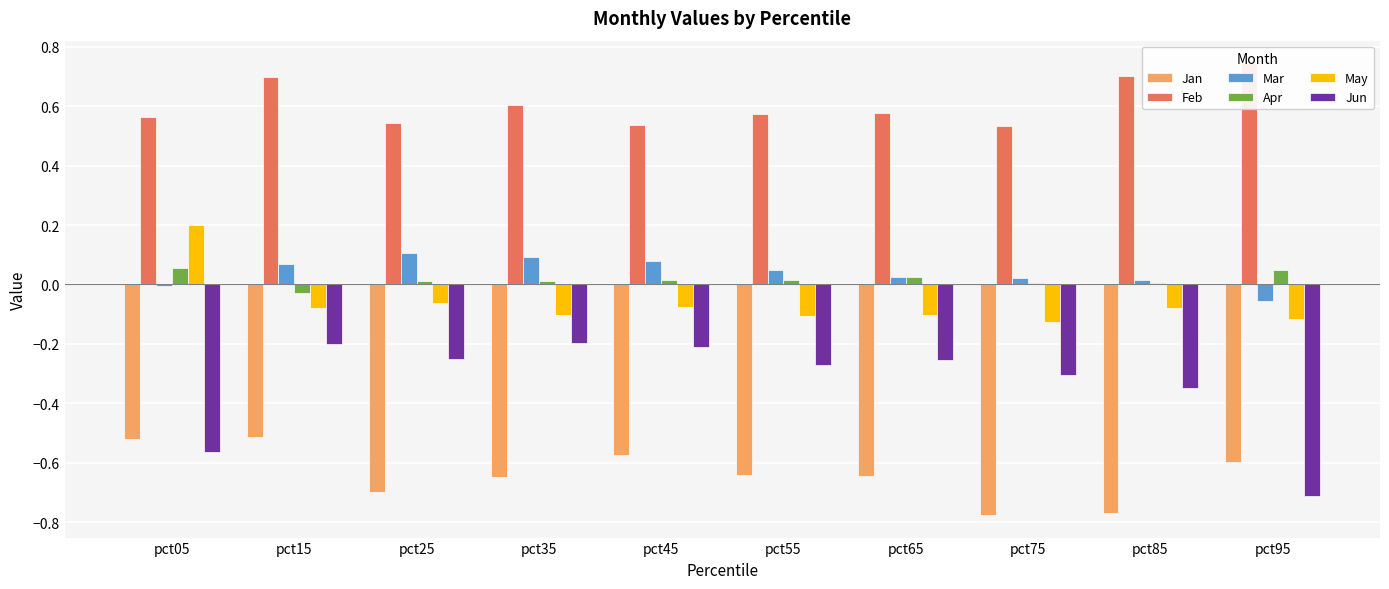

What is the value of the Jun bar at the 2nd from the left?

-0.2